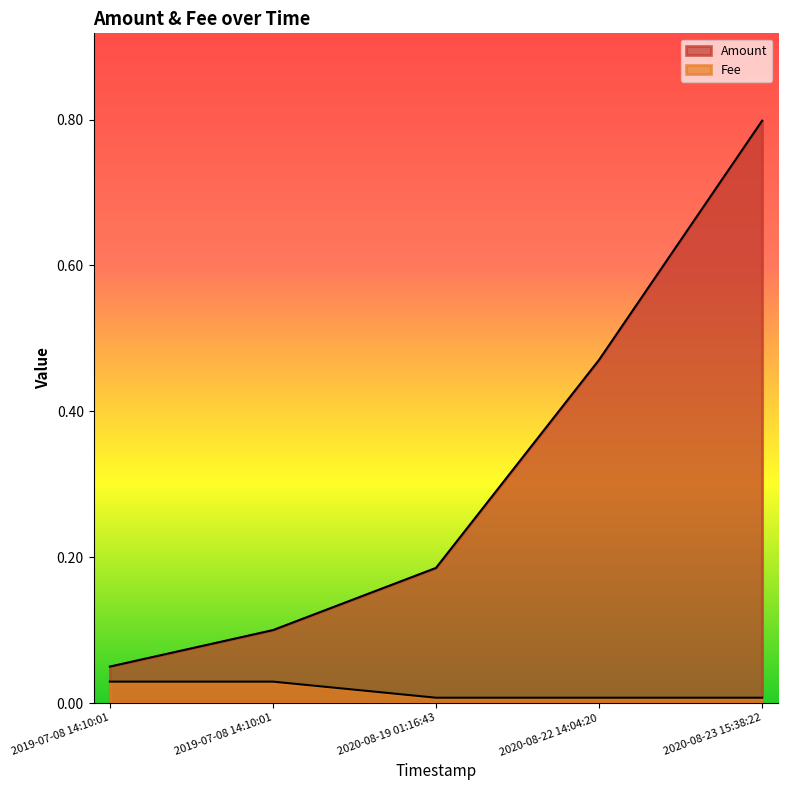

List the series in order of their peak value, highest first.

Amount, Fee